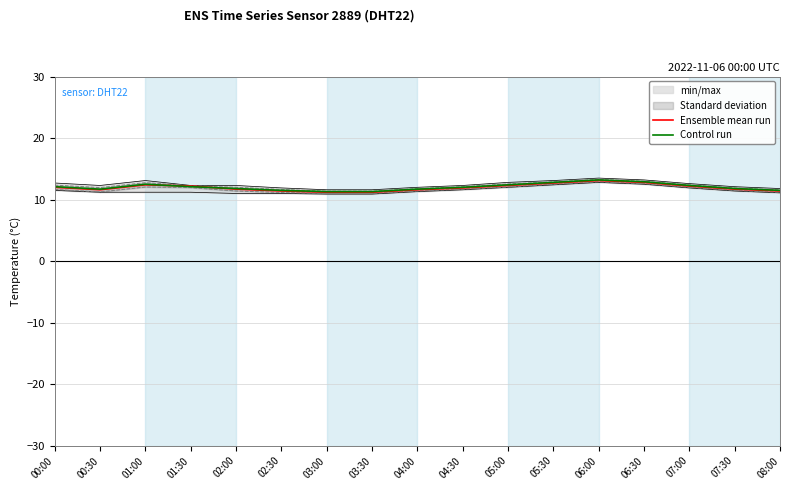

At 01:30, list the series in order from smallest to largest.

Control run, Ensemble mean run